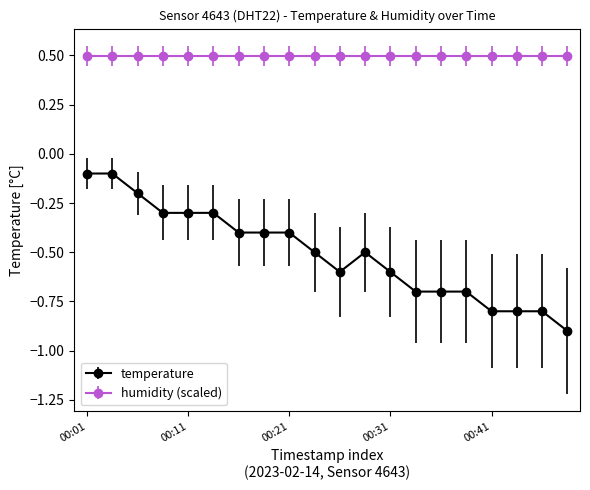

Rank the series by their average value, from highest to lowest.

humidity (scaled), temperature